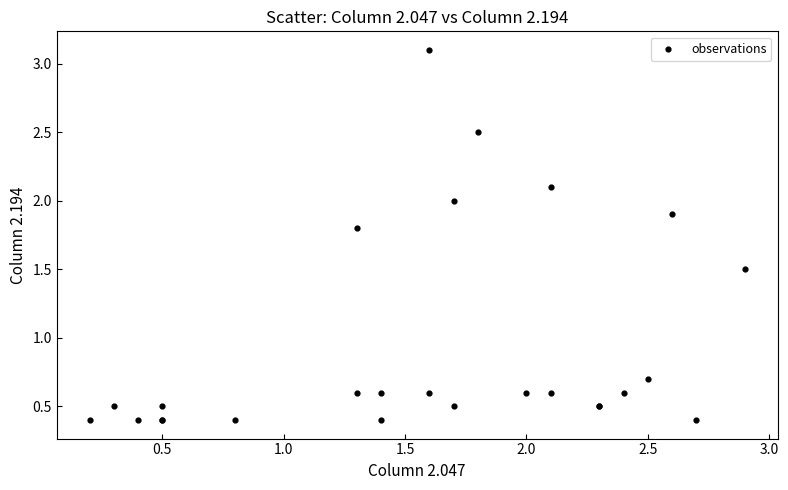

What Y value in the scatter plot is closest to 1?

0.7